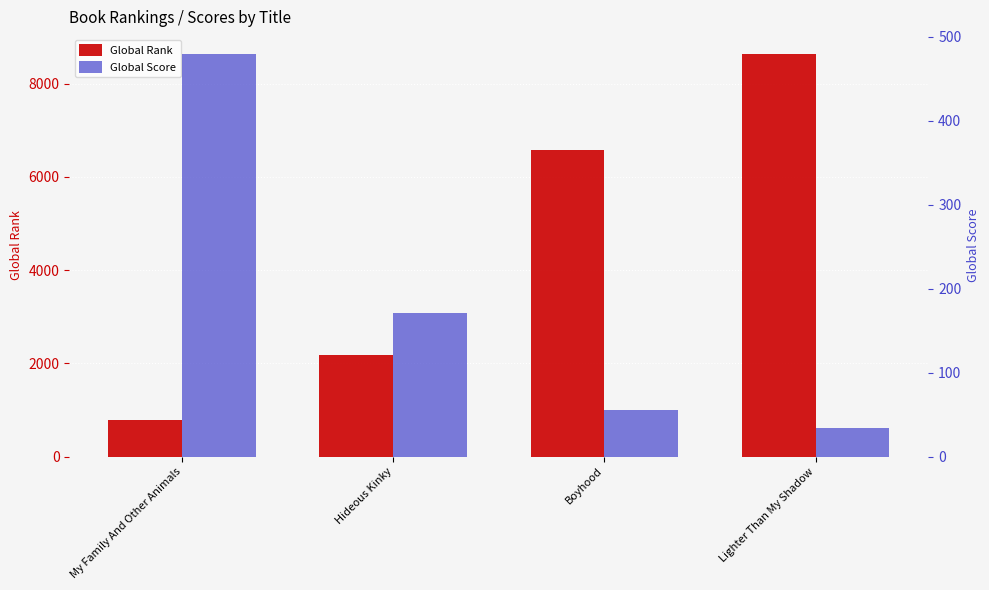

Rank the series at My Family And Other Animals from lowest to highest value.

Global Score, Global Rank